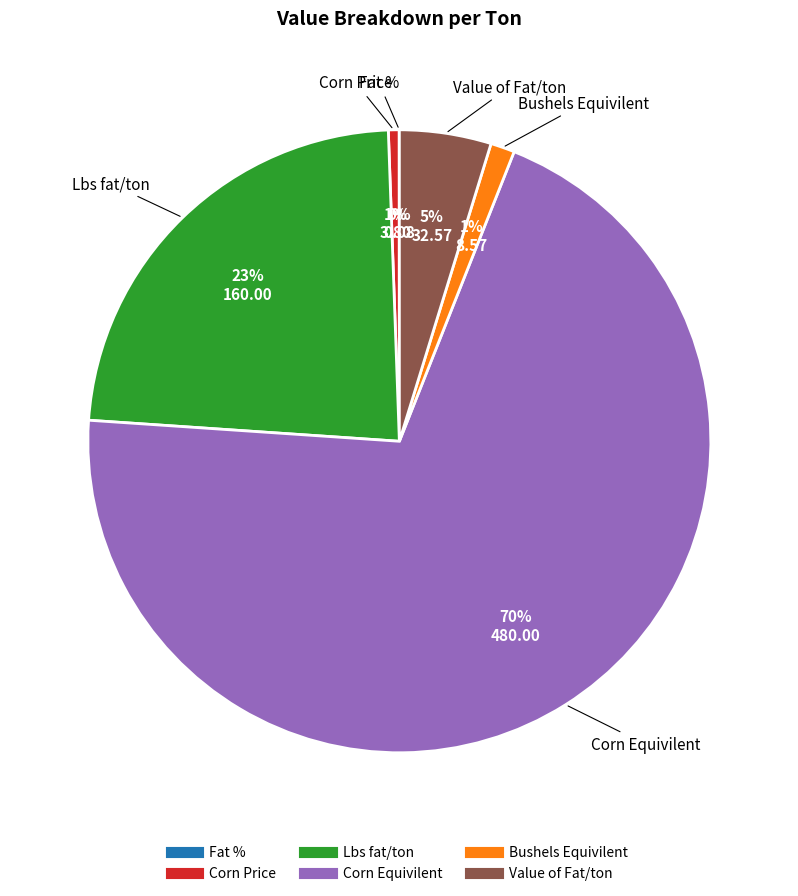

Which category has the biggest portion of the pie?

Corn Equivilent